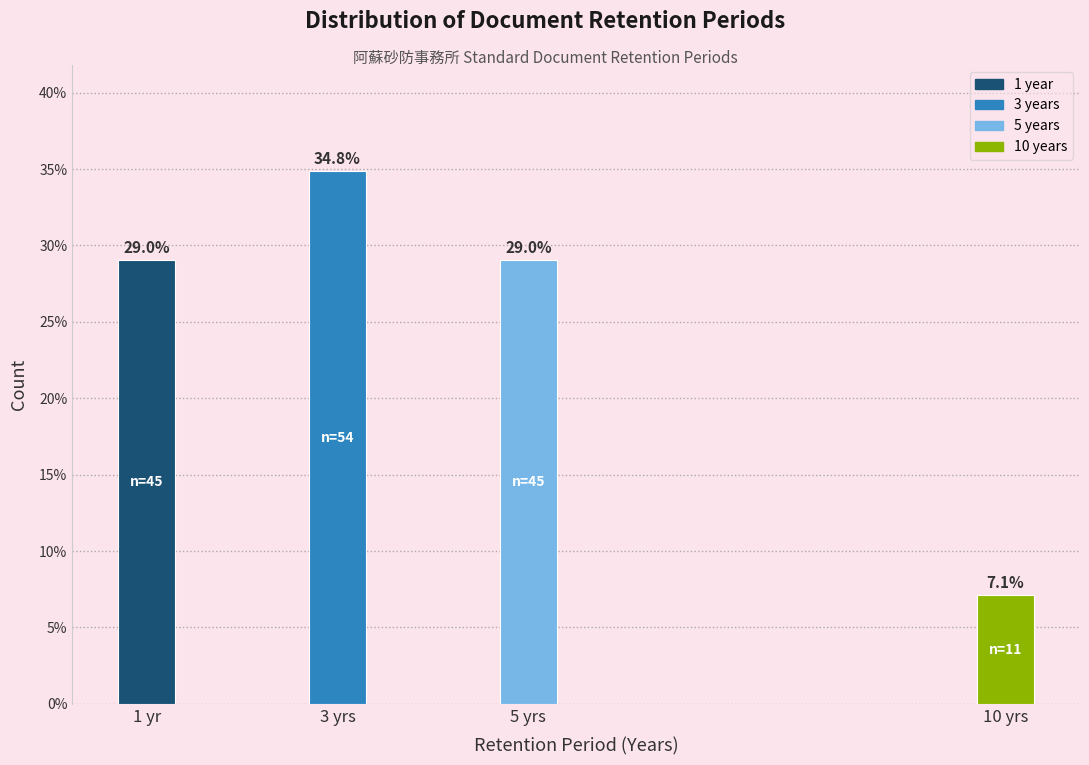

Reading right to left, what are all the values shown in this chart?

10 yrs=7.1	5 yrs=29.0	3 yrs=34.8	1 yr=29.0